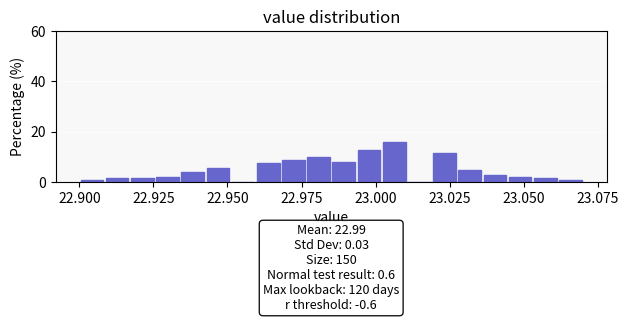

Around what value on the x-axis is the tallest bar? Give the approximate position of its centre, as read against the axis.

23.005